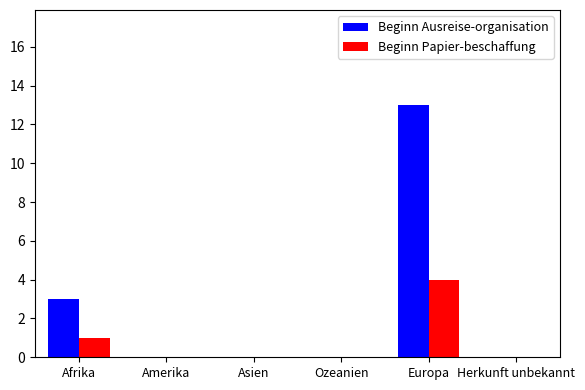

What is the highest value of the Beginn Papier-beschaffung series?

4